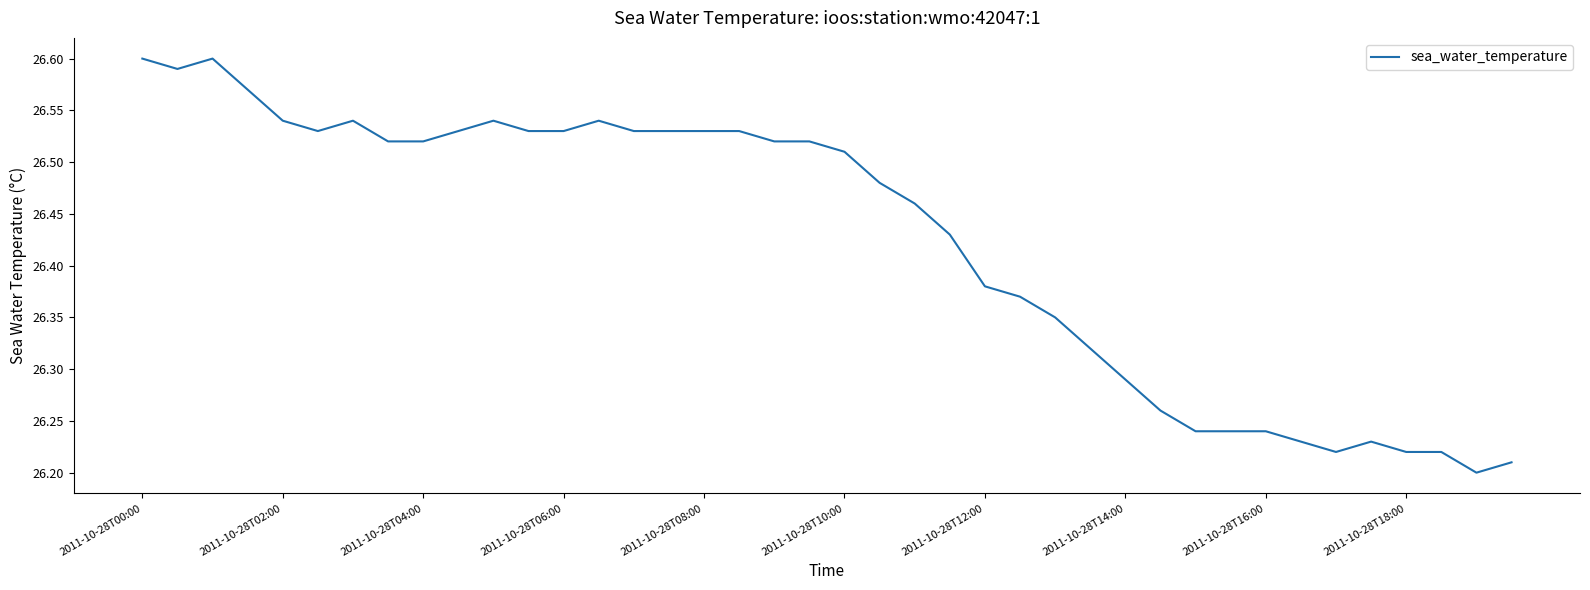

What is the minimum value shown in the chart?

26.2